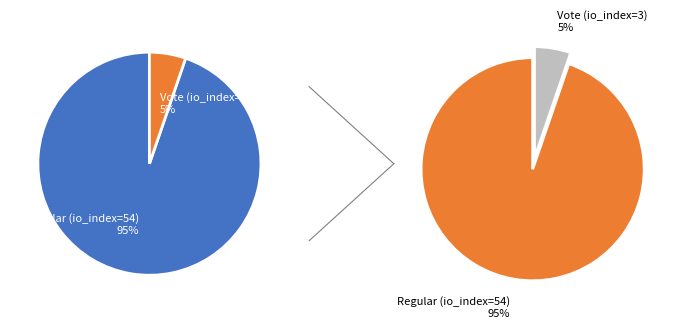

How many segments does this pie chart have?

2